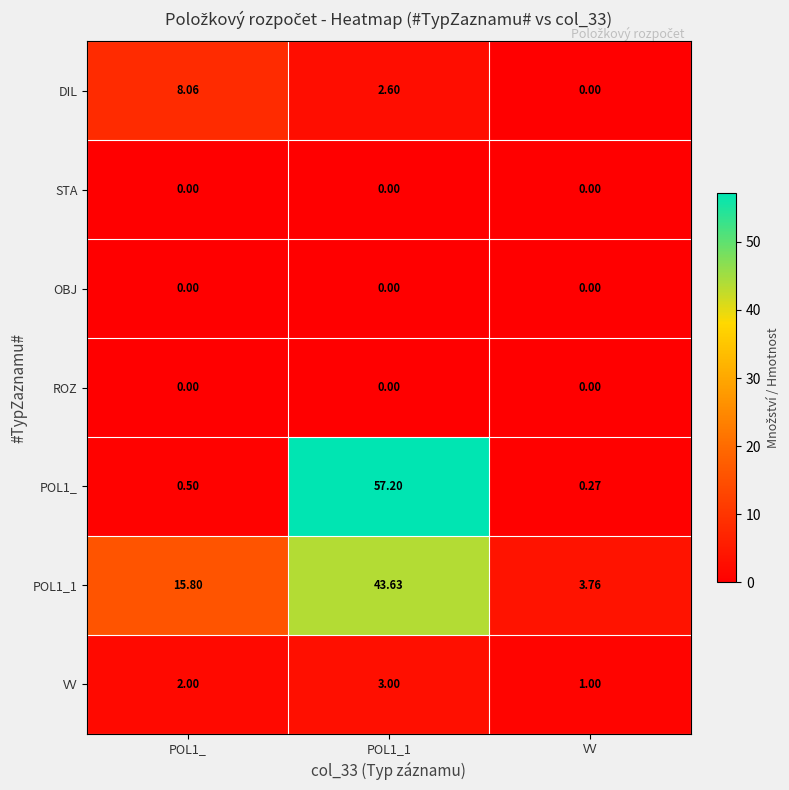

Which series has the widest spread of values?

POL1_